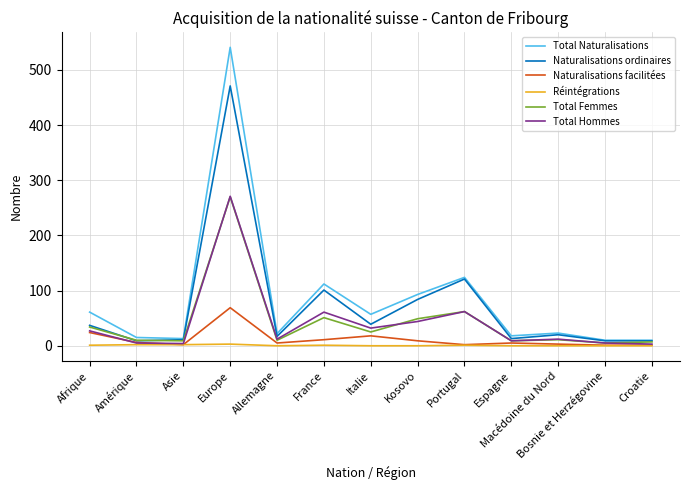

How many lines are shown in the chart?

6